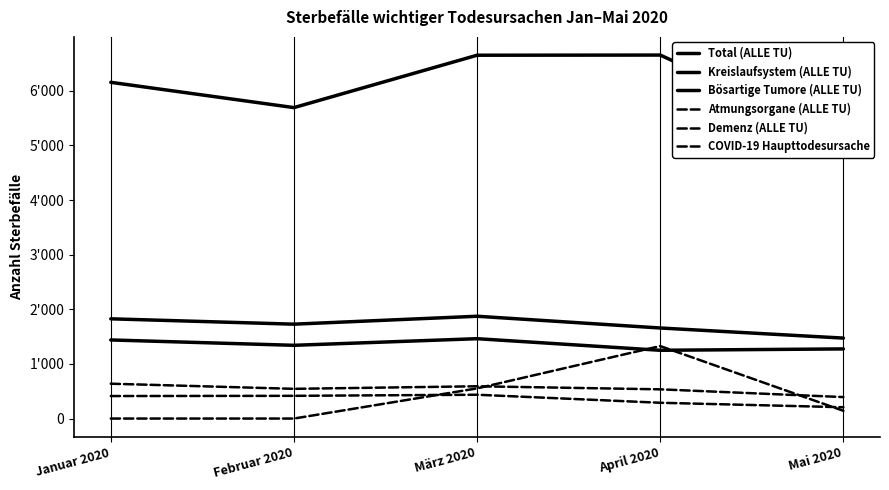

What is the difference between the maximum and second lowest values in the Total (ALLE TU) series?

962